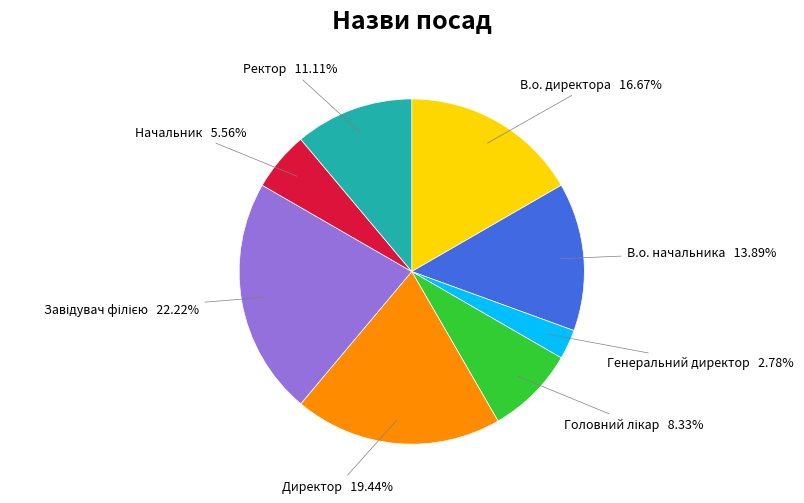

Which slice is the smallest?

Генеральний директор